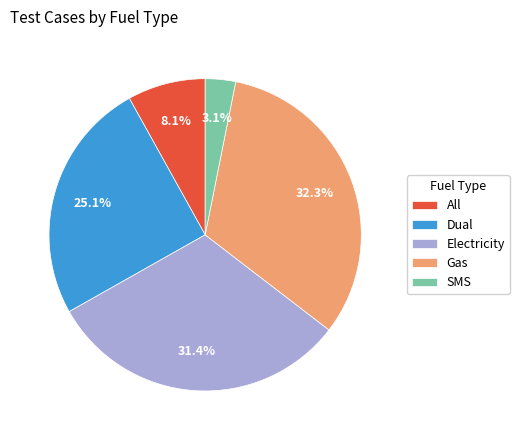

What percentage is the Dual slice, to the nearest percent?

25%